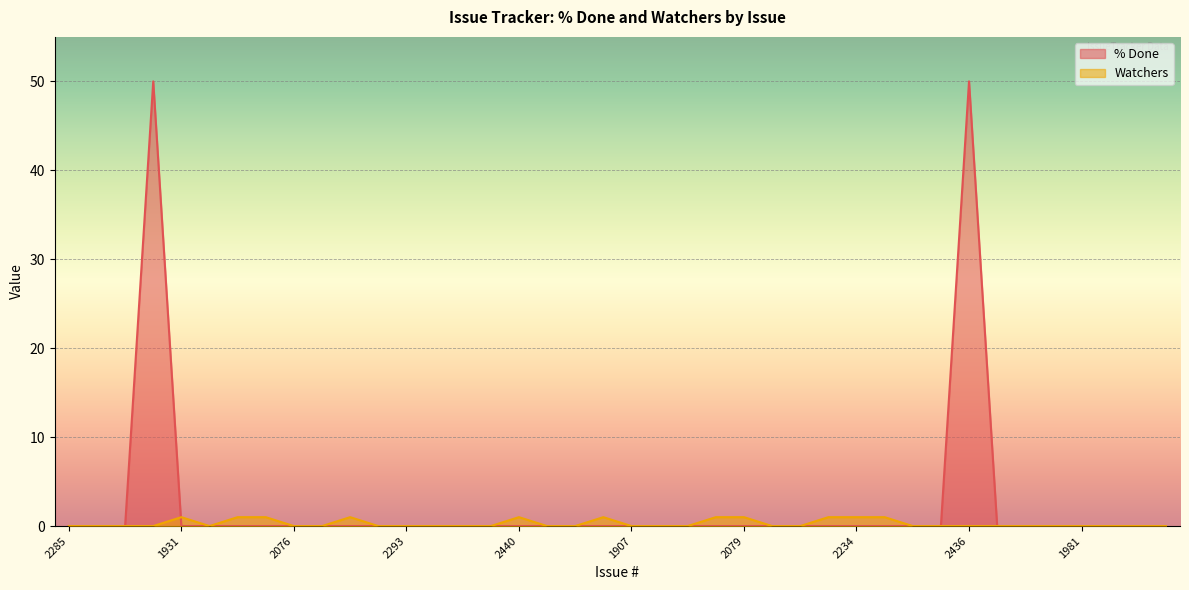

The Watchers series shows 1 at 2423. True or false?

False